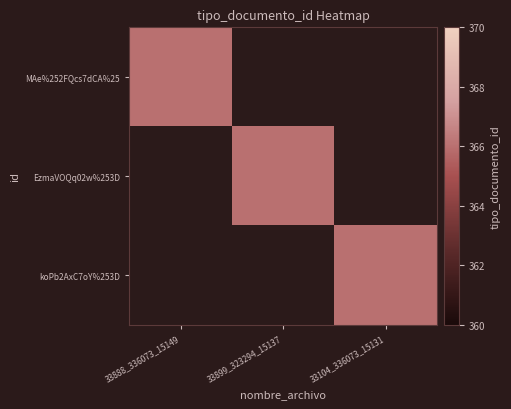

At which category does the chart reach its peak across all series?

33888_336073_15149